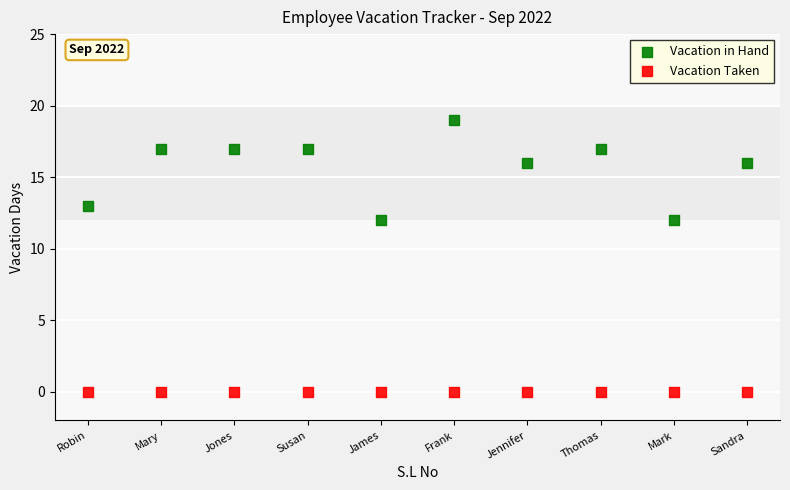

Which series contains the highest Y value?

Vacation in Hand